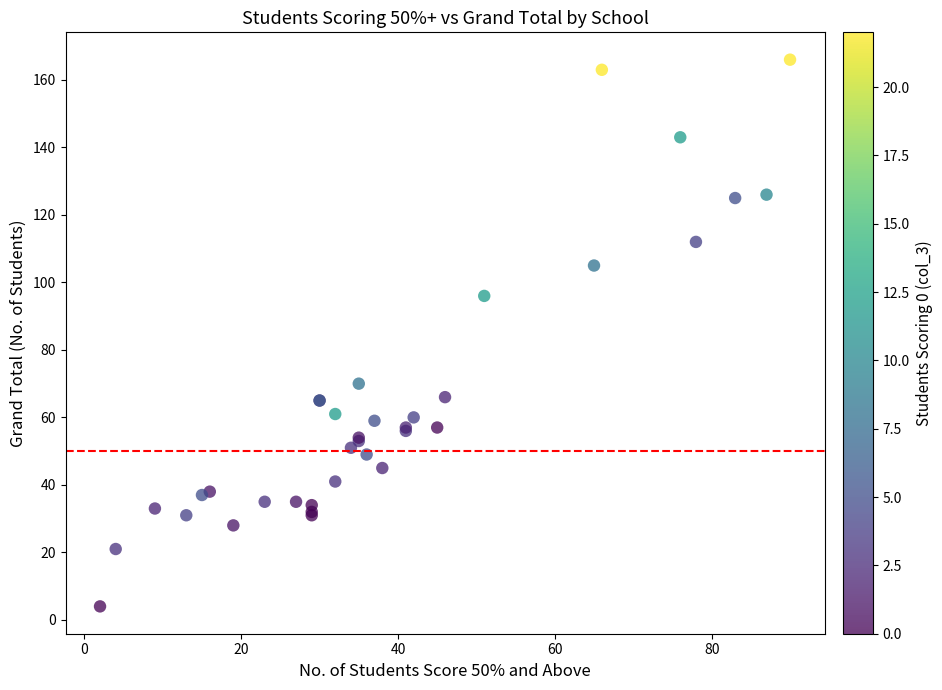

What Y value in the scatter plot is closest to 85?

96